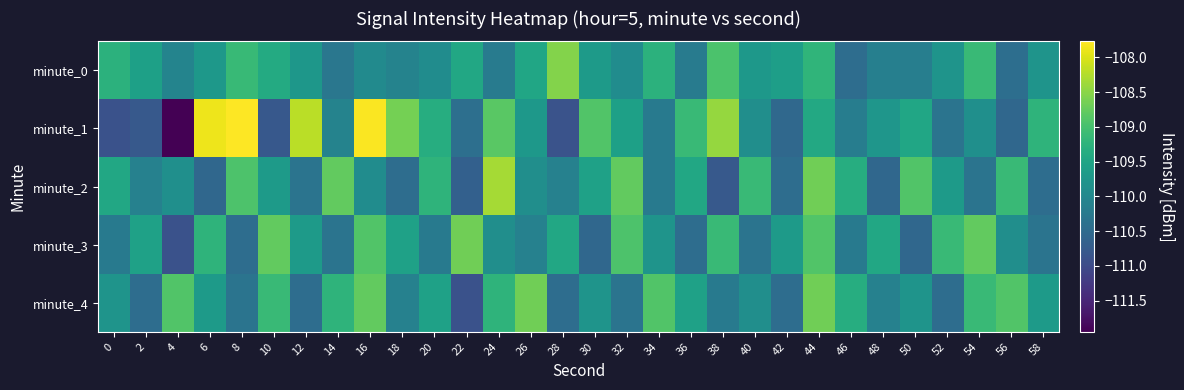

At which category does the chart reach its peak across all series?

8